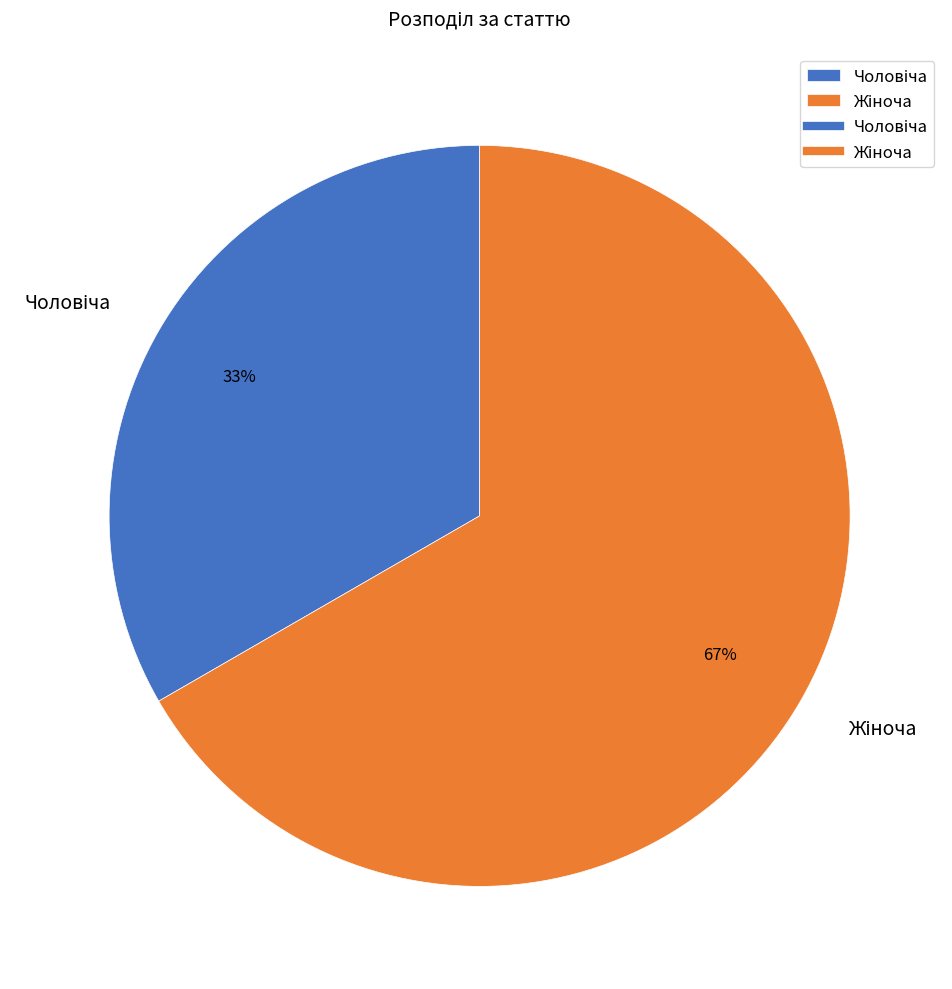

Does any single category account for the majority?

Yes